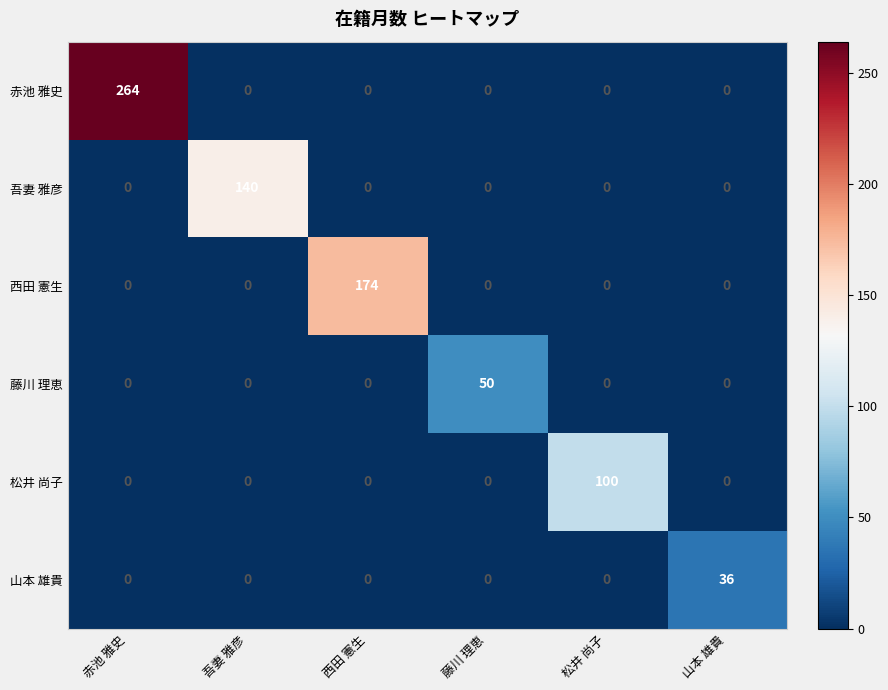

What is the sum of all 西田 憲生 values?

174